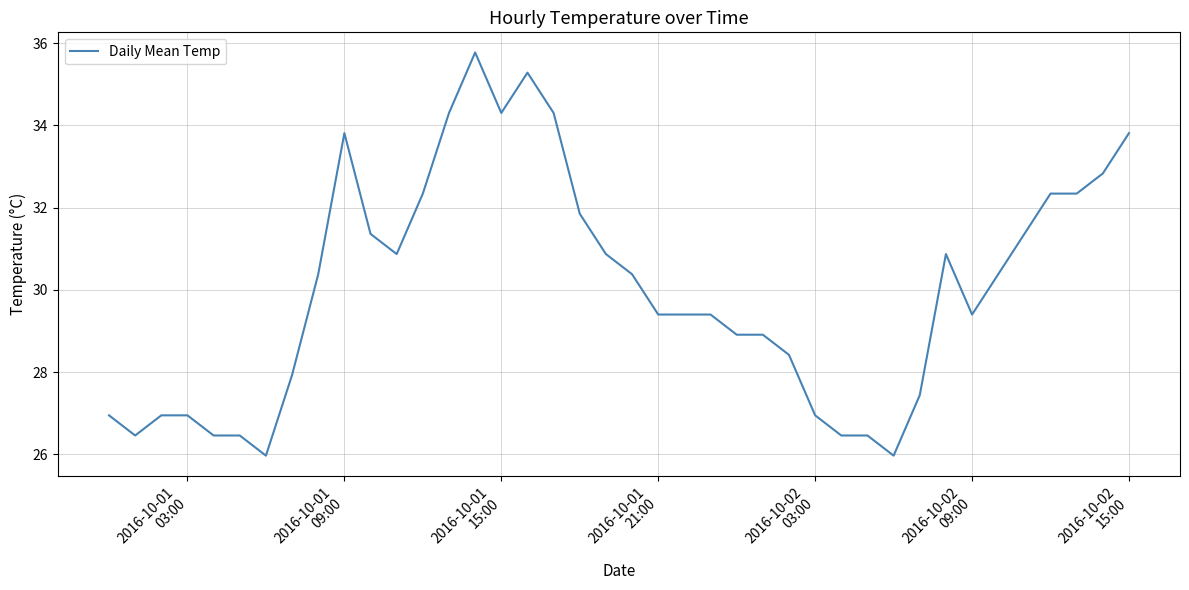

What is the smallest value displayed?

26.0